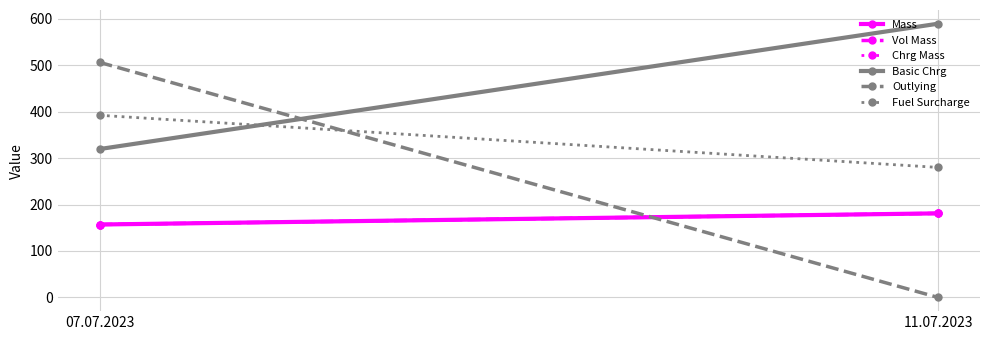

Which has a higher value, 07.07.2023 or 11.07.2023?

11.07.2023